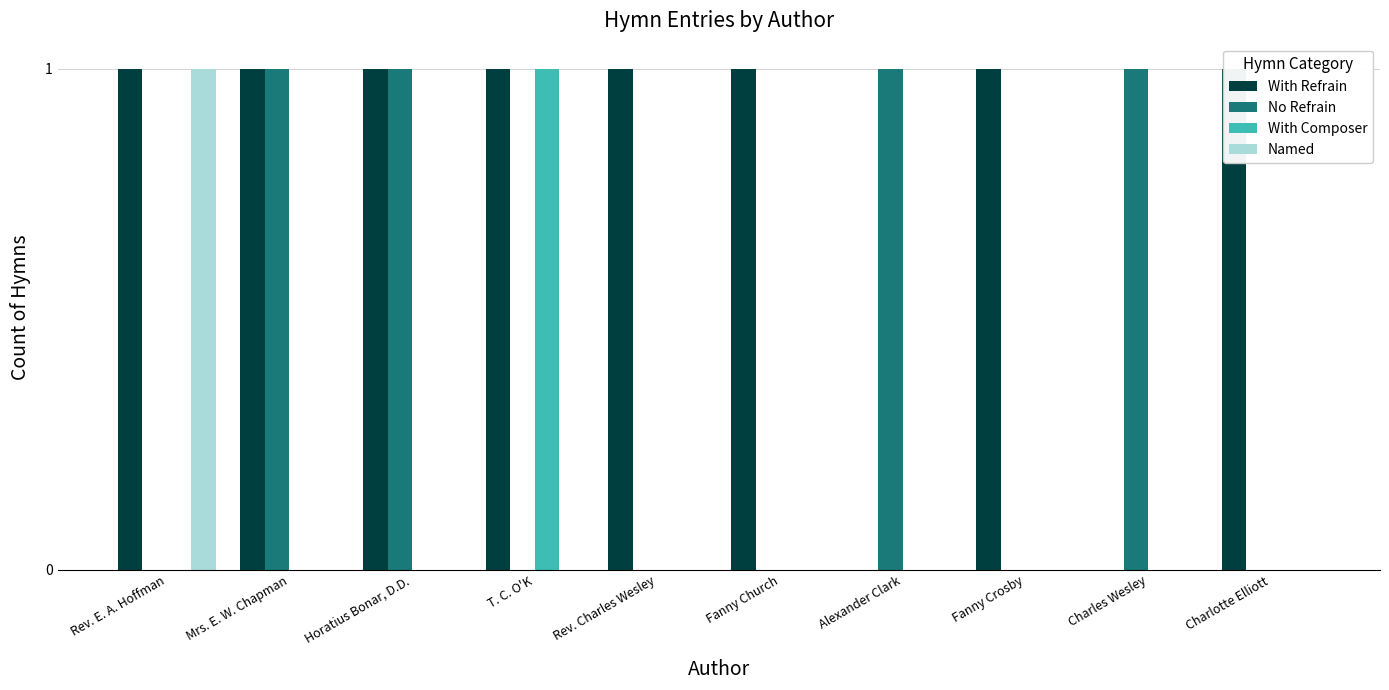

True or false: Named has a value of 0 at Fanny Crosby.

True